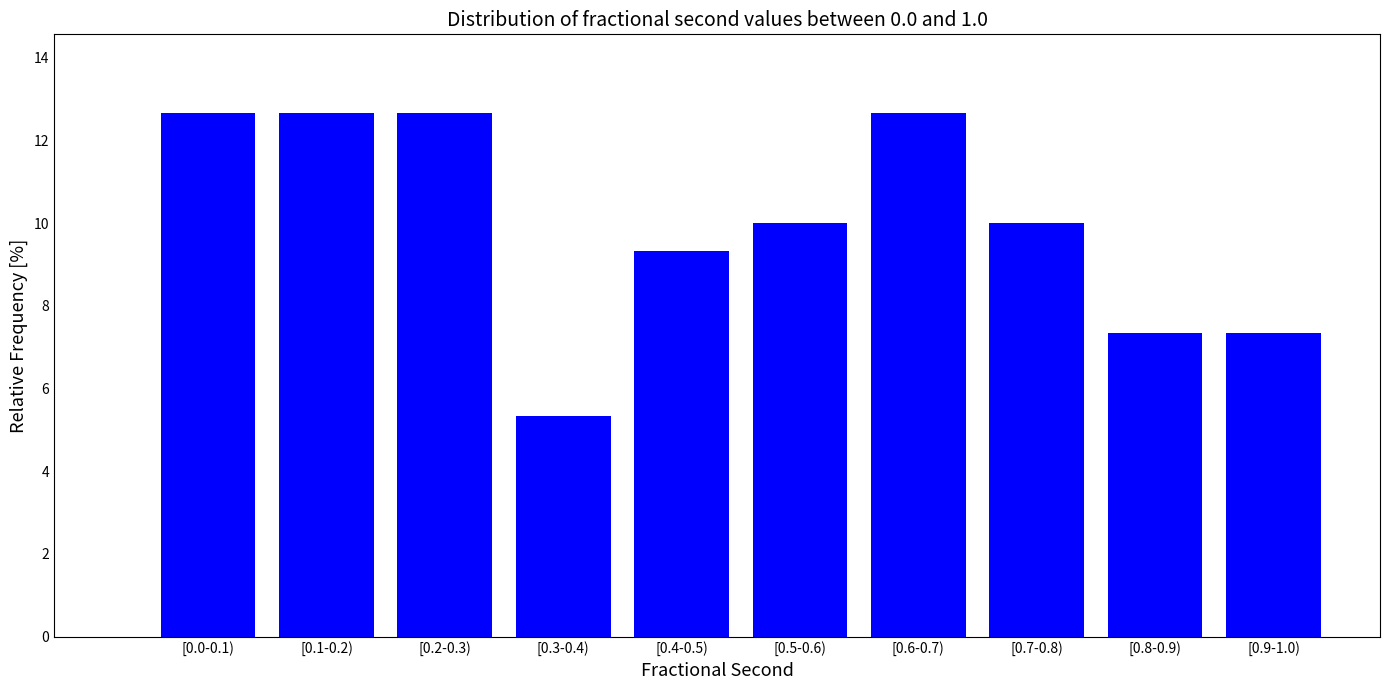

Reading left to right, transcribe all the data shown in this chart.

12.7	12.7	12.7	5.3	9.3	10.0	12.7	10.0	7.3	7.3